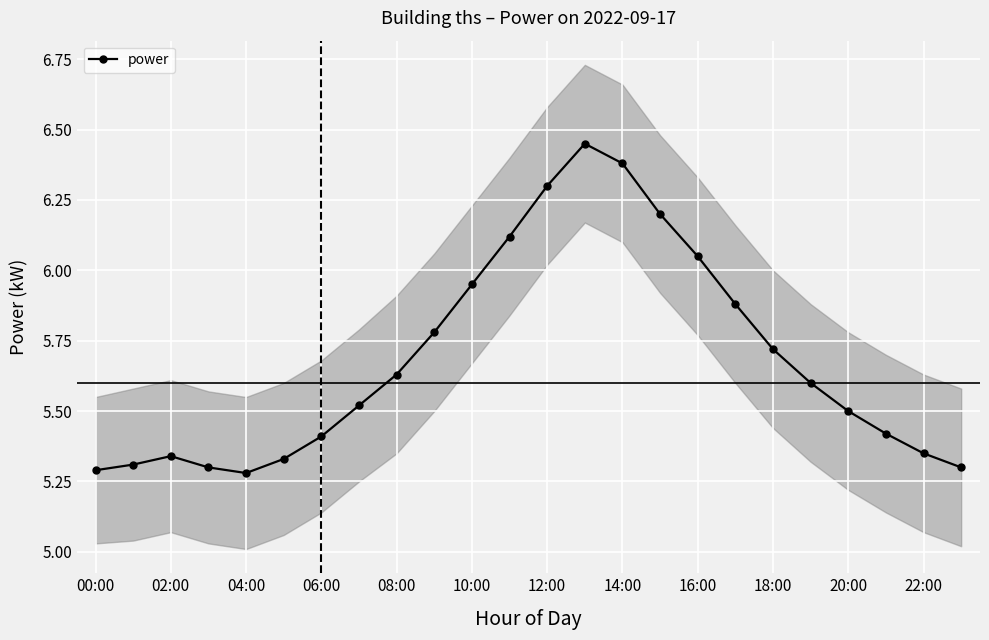

How many data points does each series have?

24